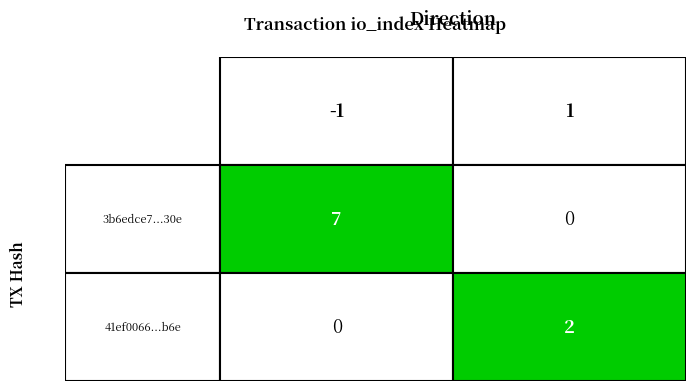

What is the minimum value for 3b6edce7bfbb591a7f4f88f5d9a1c241296f30e?

-1